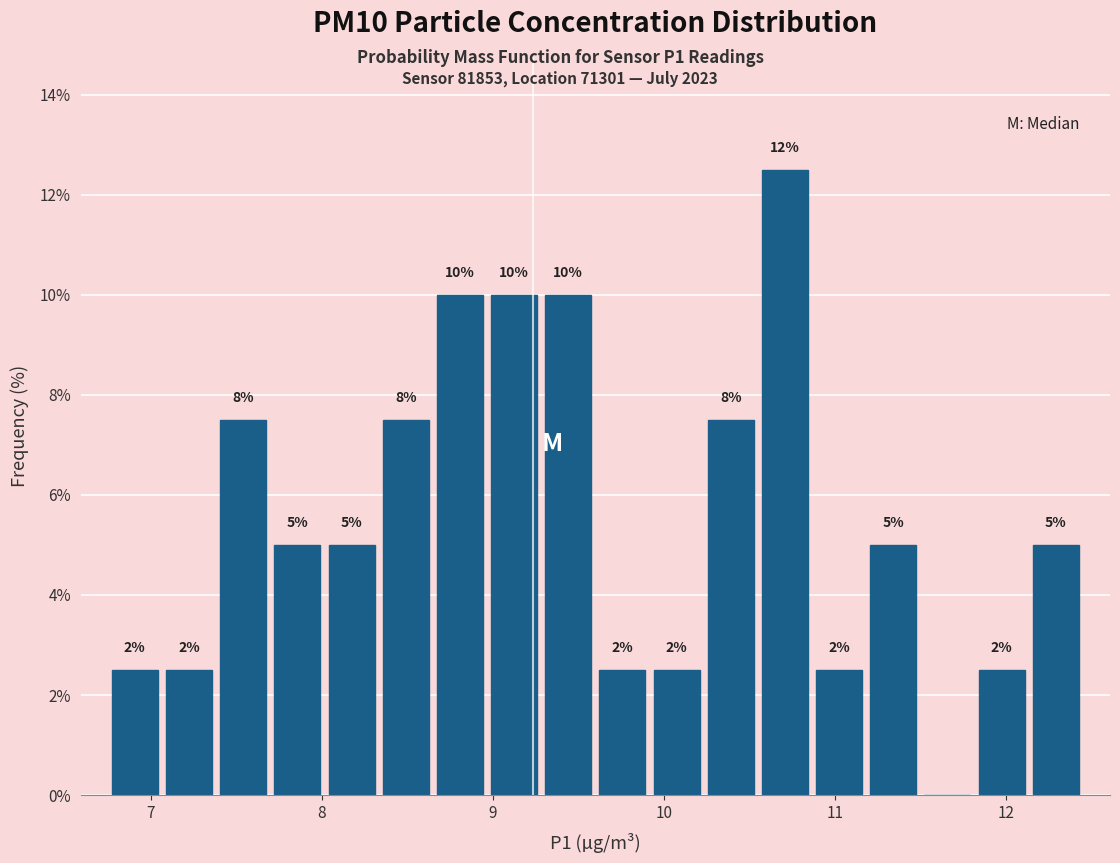

Around what value on the x-axis is the tallest bar? Give the approximate position of its centre, as read against the axis.

10.7